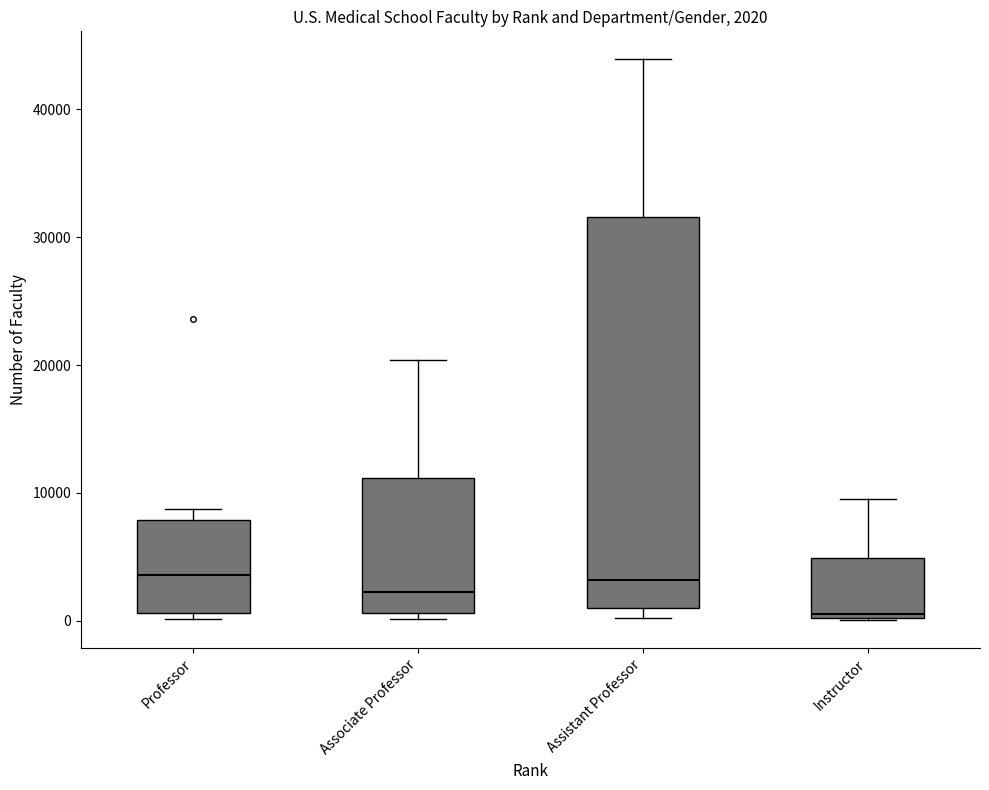

Comparing the boxes themselves (not the whiskers), which one is the tallest?

Assistant Professor